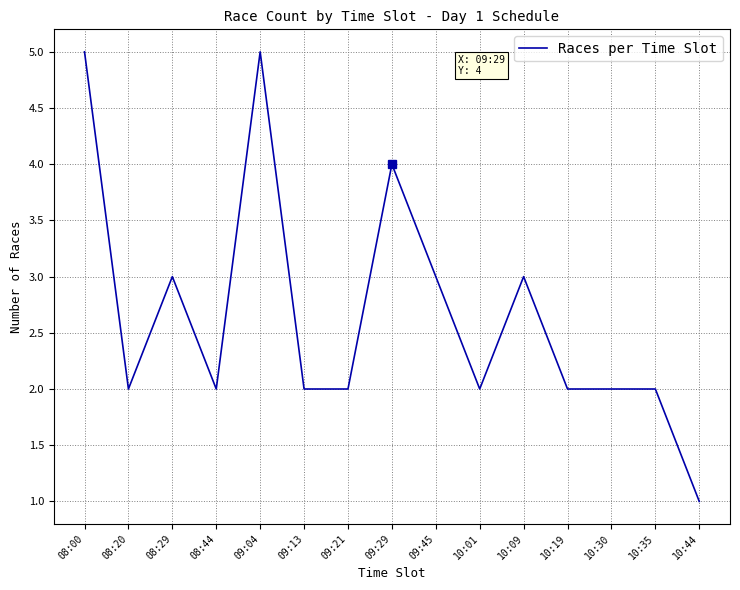

What is the maximum value shown in the chart?

5